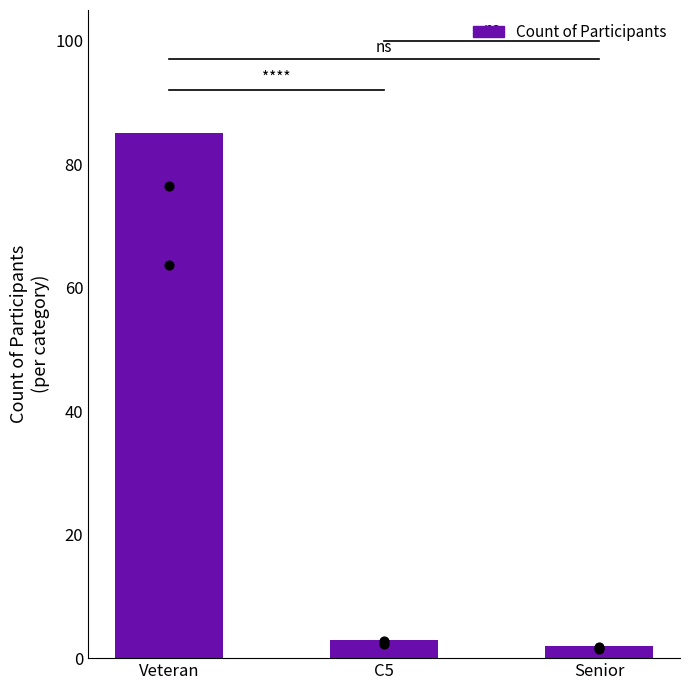

Between C5 and Veteran, which is larger?

Veteran